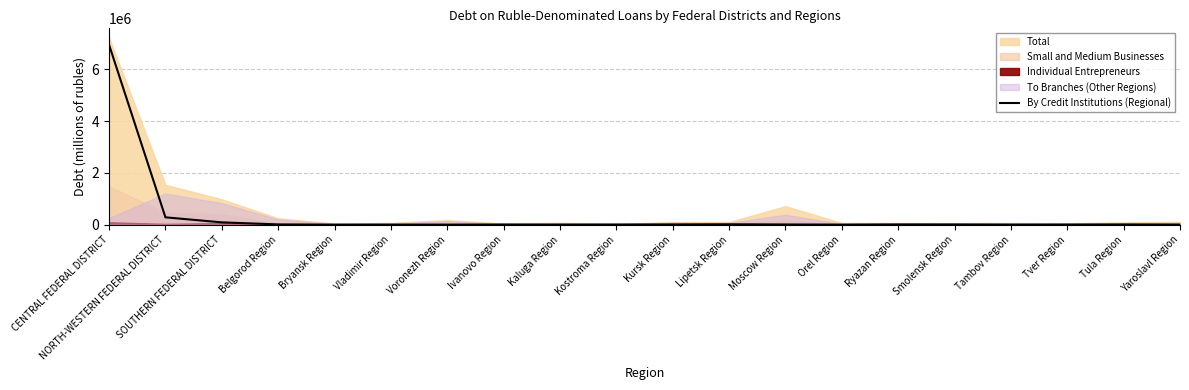

What is the minimum value shown in the chart?

35